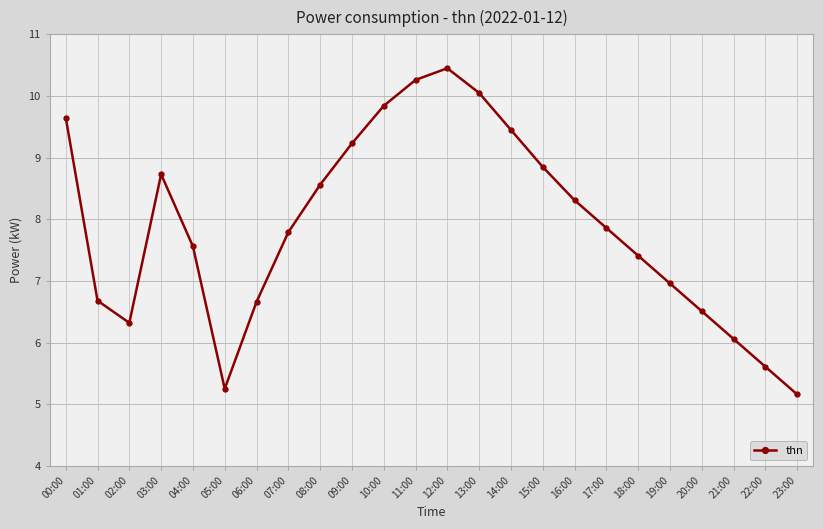

How many points are lower than both their immediate neighbors (excluding endpoints)?

2